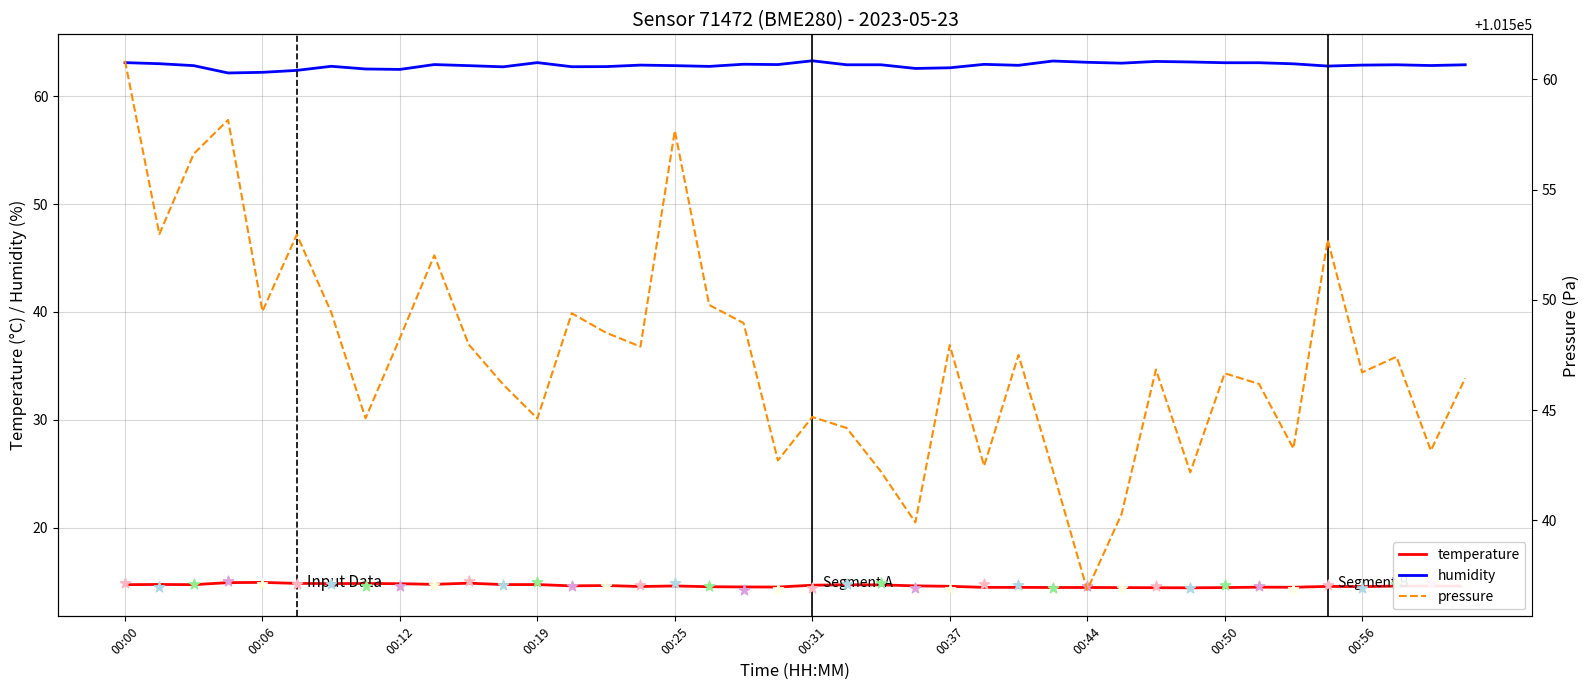

Which series has the largest total across all categories?

pressure